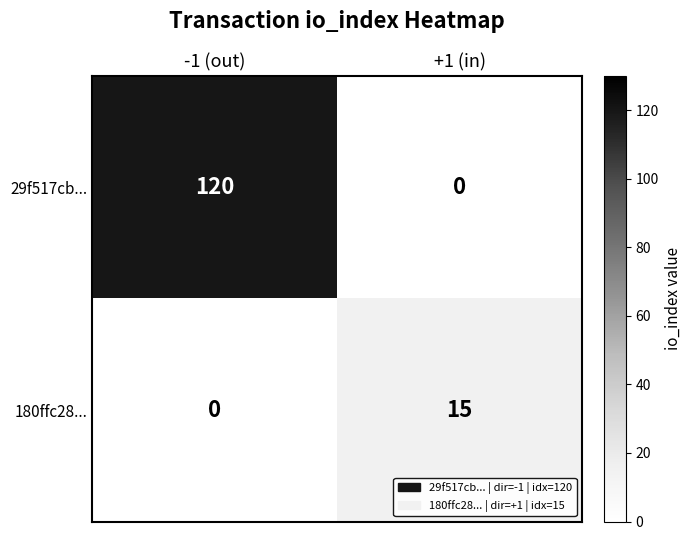

Rank the categories by 180ffc28... value from lowest to highest.

-1 (out), +1 (in)